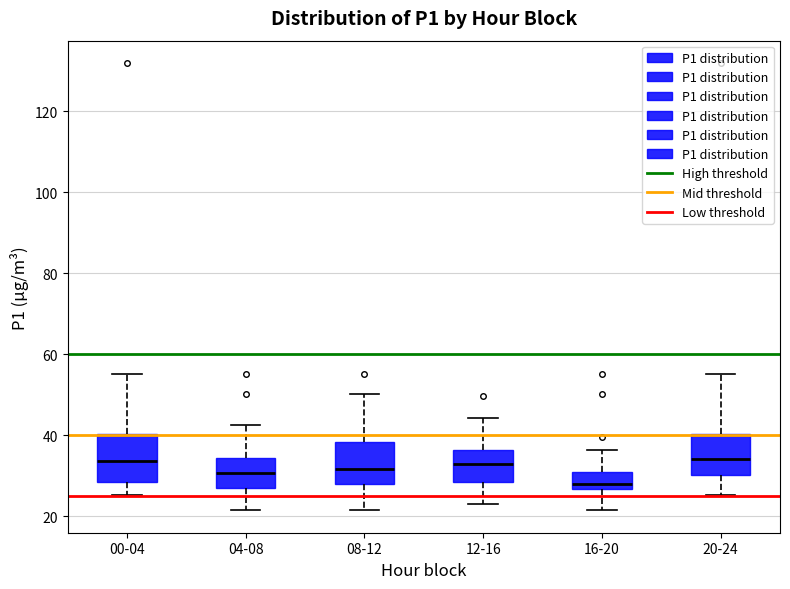

Which box's median line is the lowest?

16-20